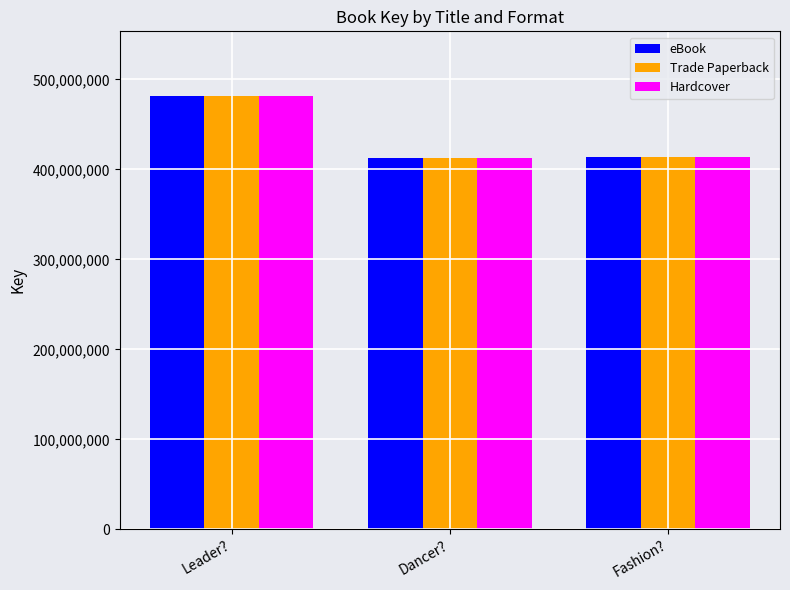

How many distinct data groups are displayed?

3